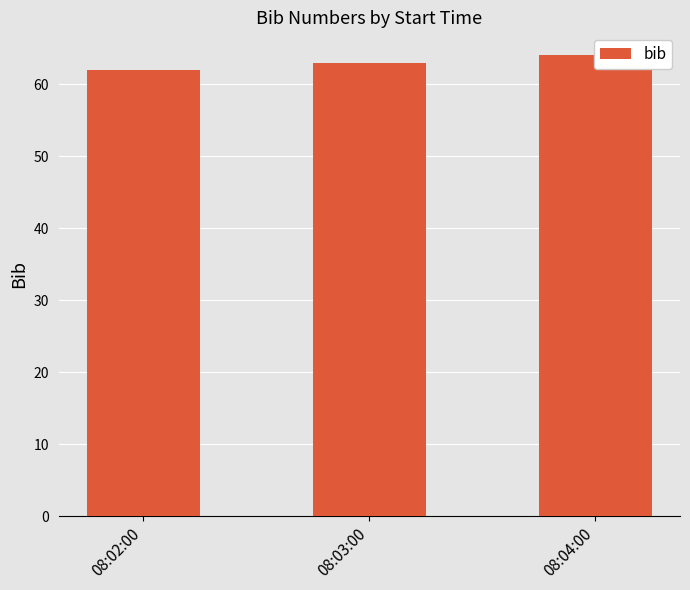

What position from the left is 08:02:00?

1